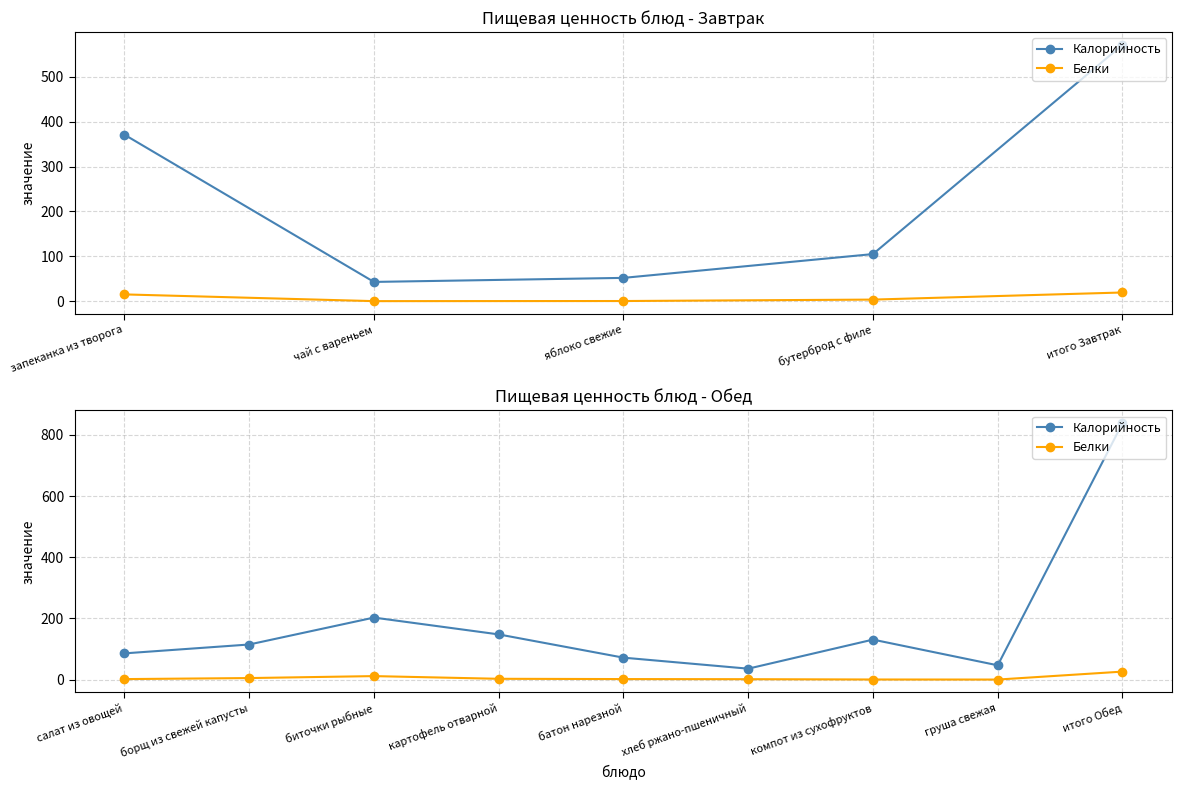

How many interior local valleys does the Белки series have?

1